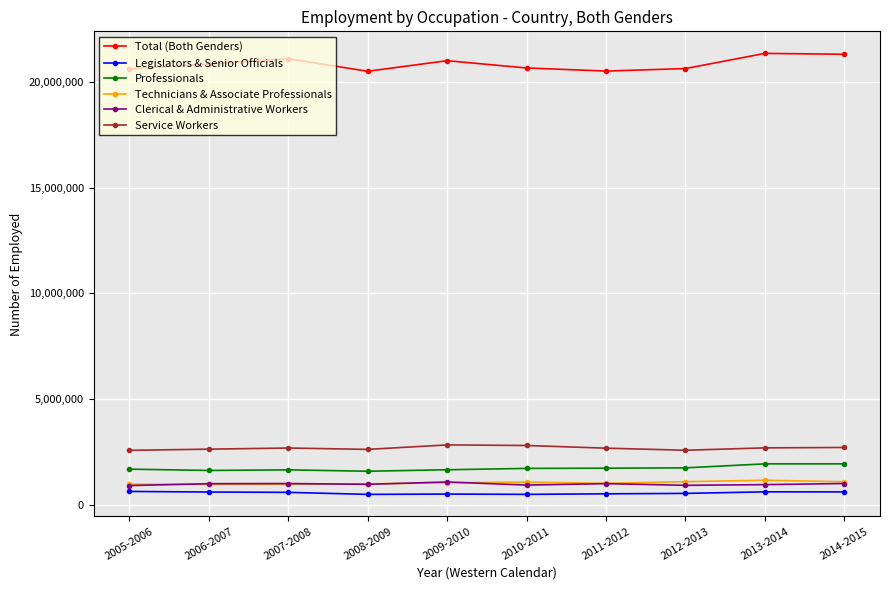

What is the average value of the Legislators & Senior Officials series?

564488